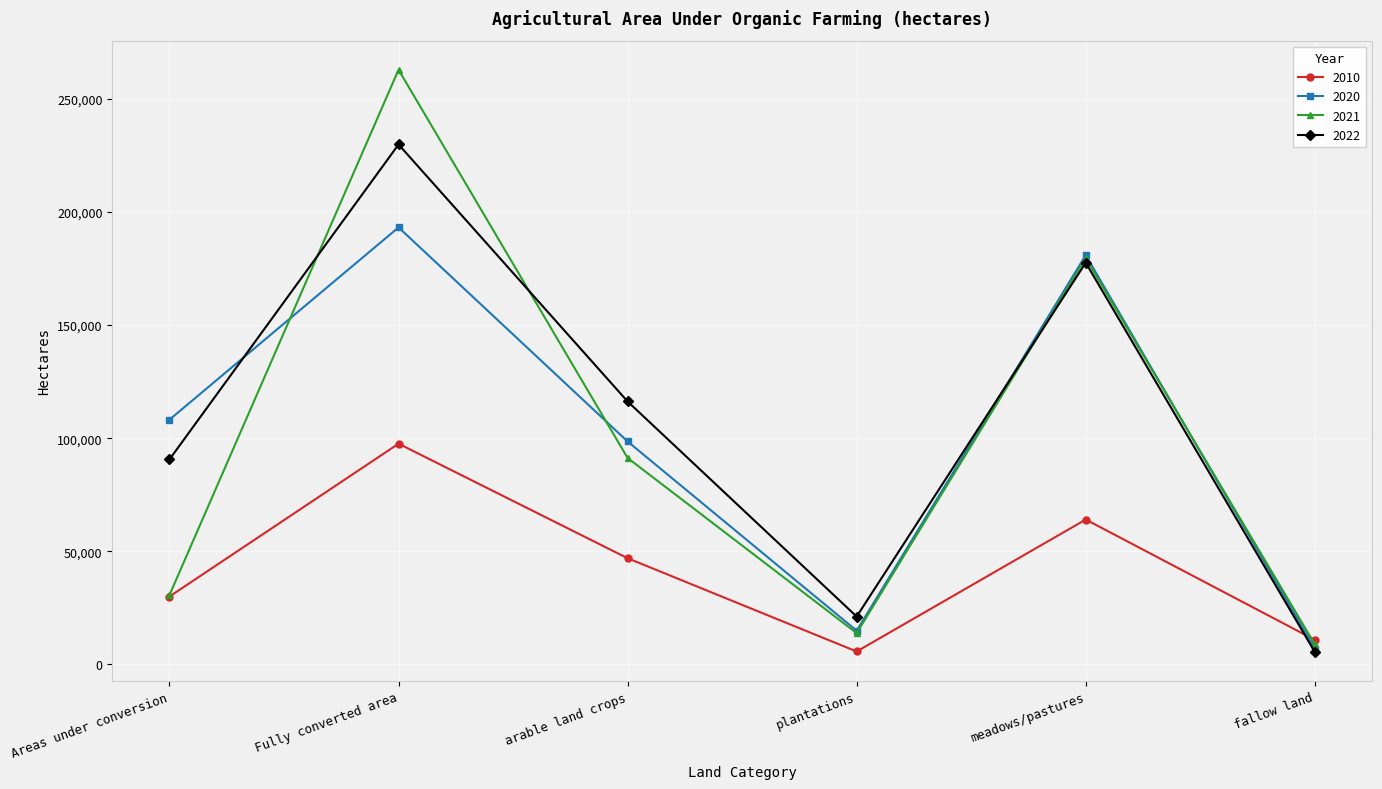

Which series has the widest spread of values?

2021